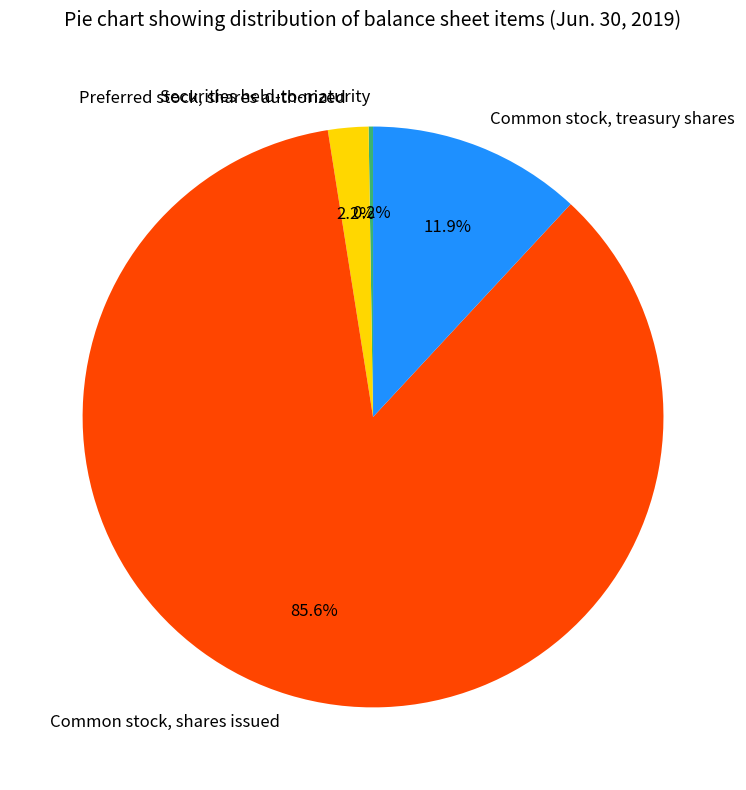

Which category accounts for the majority?

Common stock, shares issued